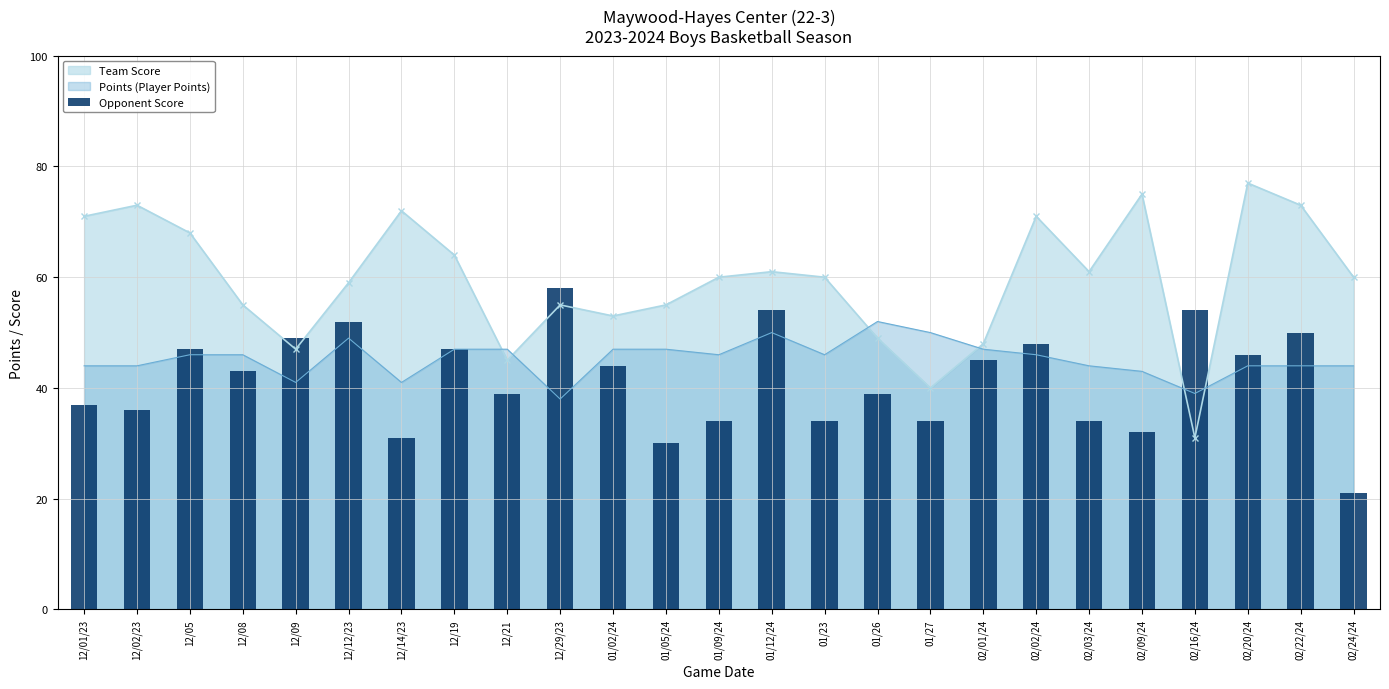

How many values are below 43?

12